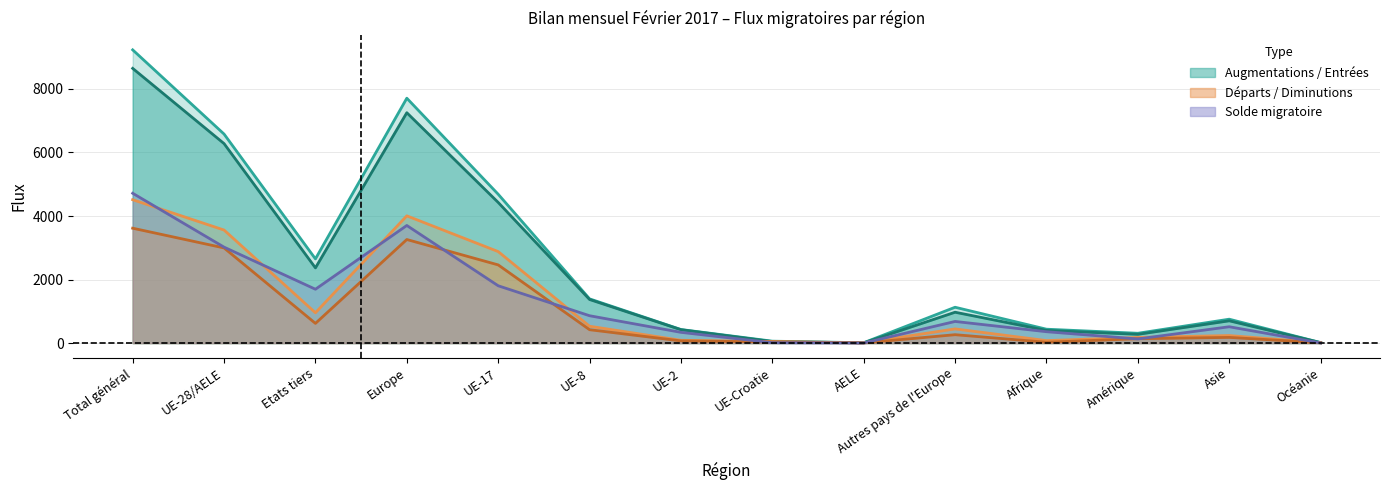

What is the difference between the maximum and second lowest values in the Solde migratoire series?

4712